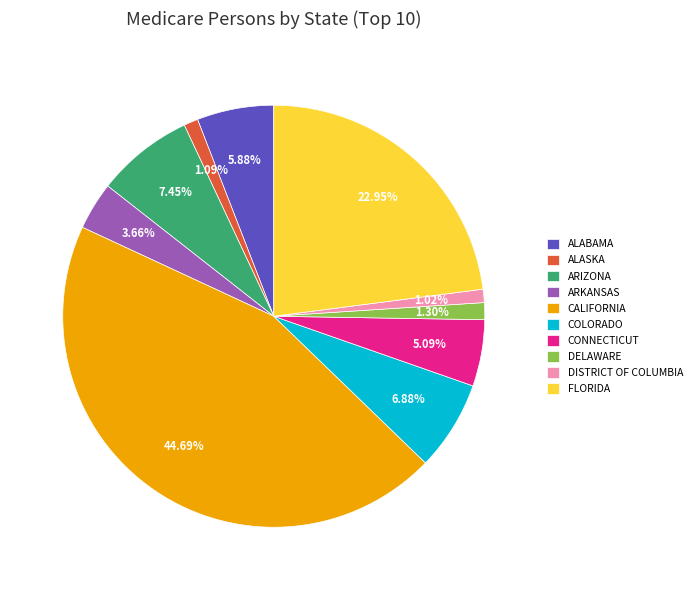

To the nearest percent, what is the difference between the largest and smallest slice percentages?

44%